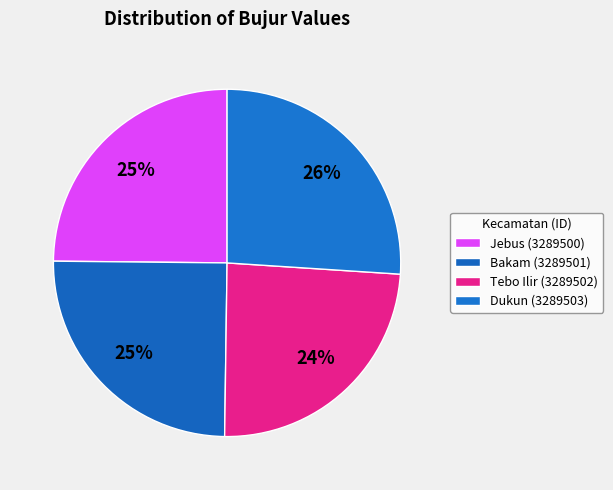

What is the ratio of the value at Dukun (3289503) to the value at Jebus (3289500)?

1.0